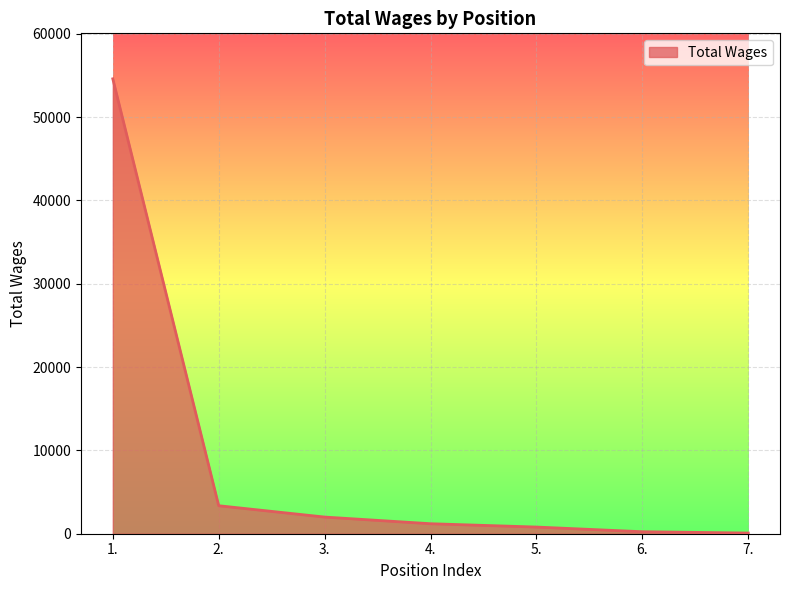

How many categories are shown in the chart?

7